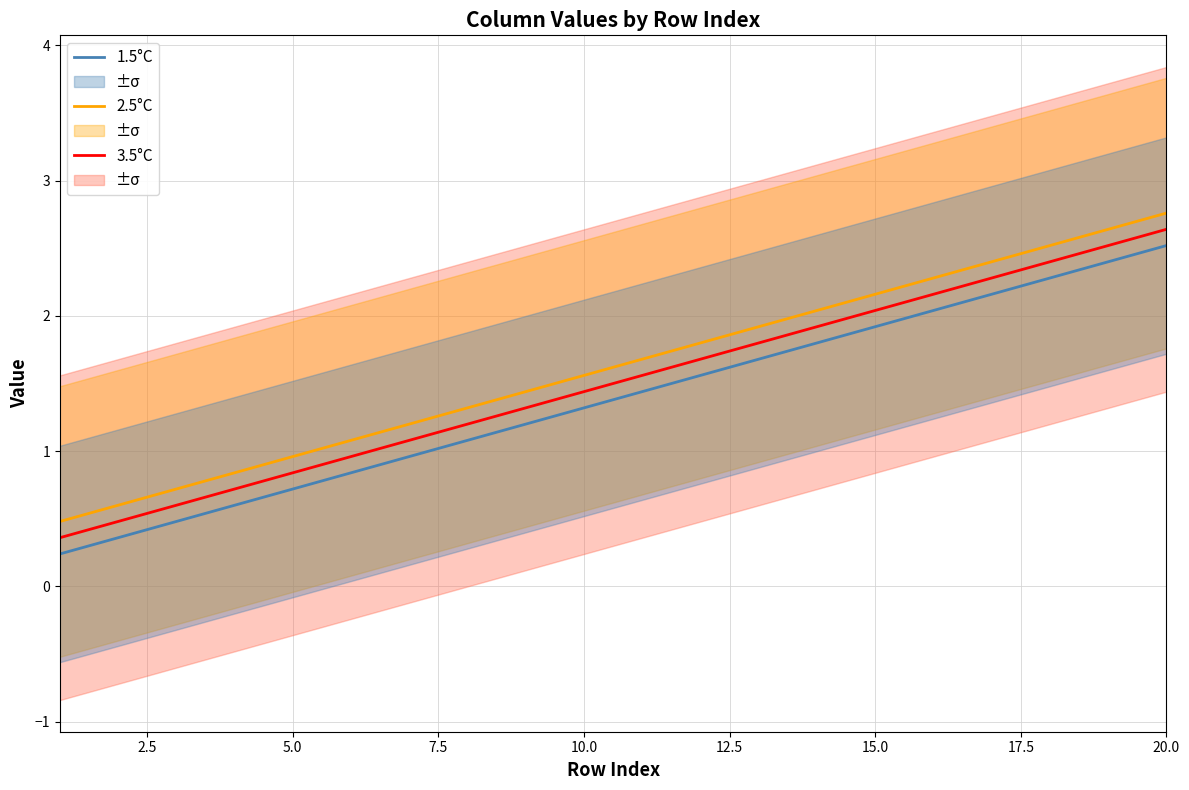

What is the sum of all 3.5°C values?

30.0